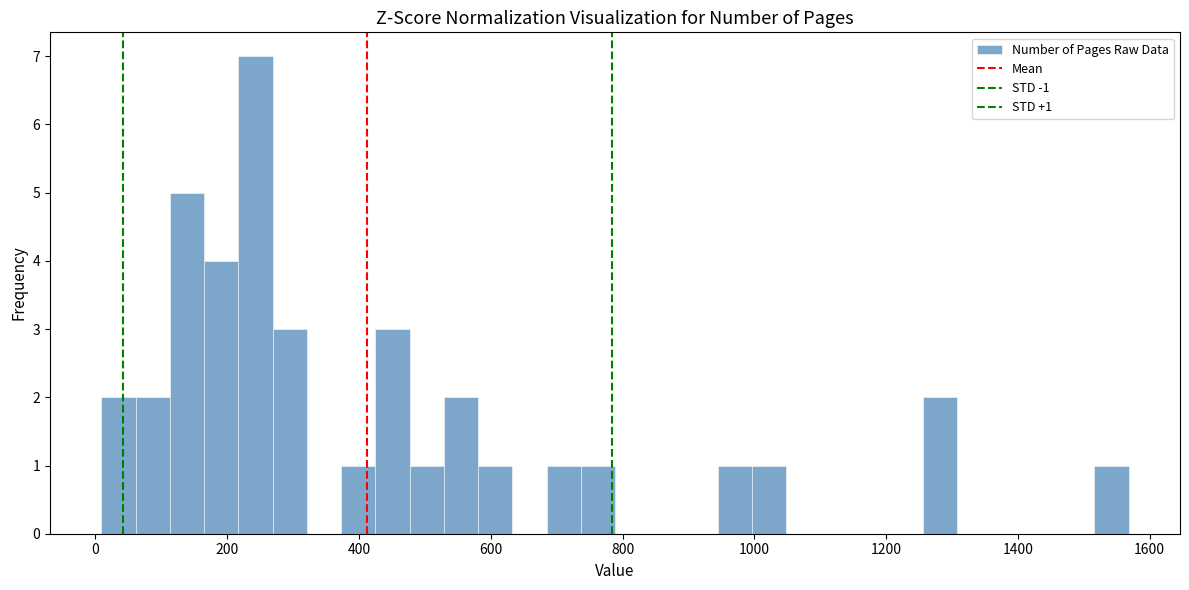

Around what value on the x-axis is the tallest bar? Give the approximate position of its centre, as read against the axis.

240